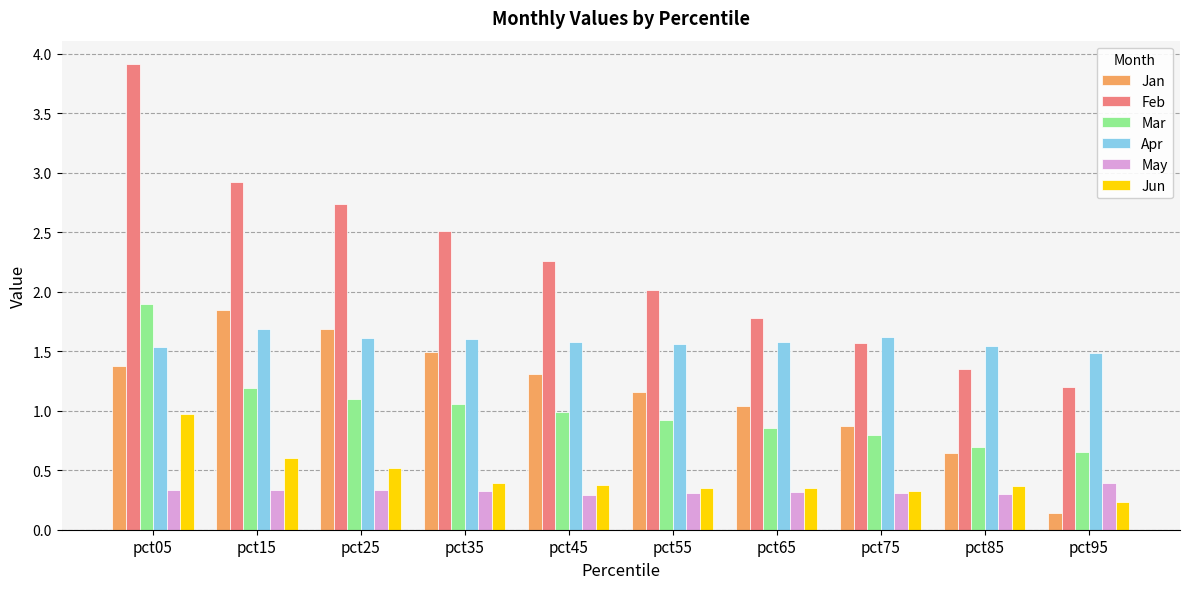

How many May values are between 0 and 1?

10